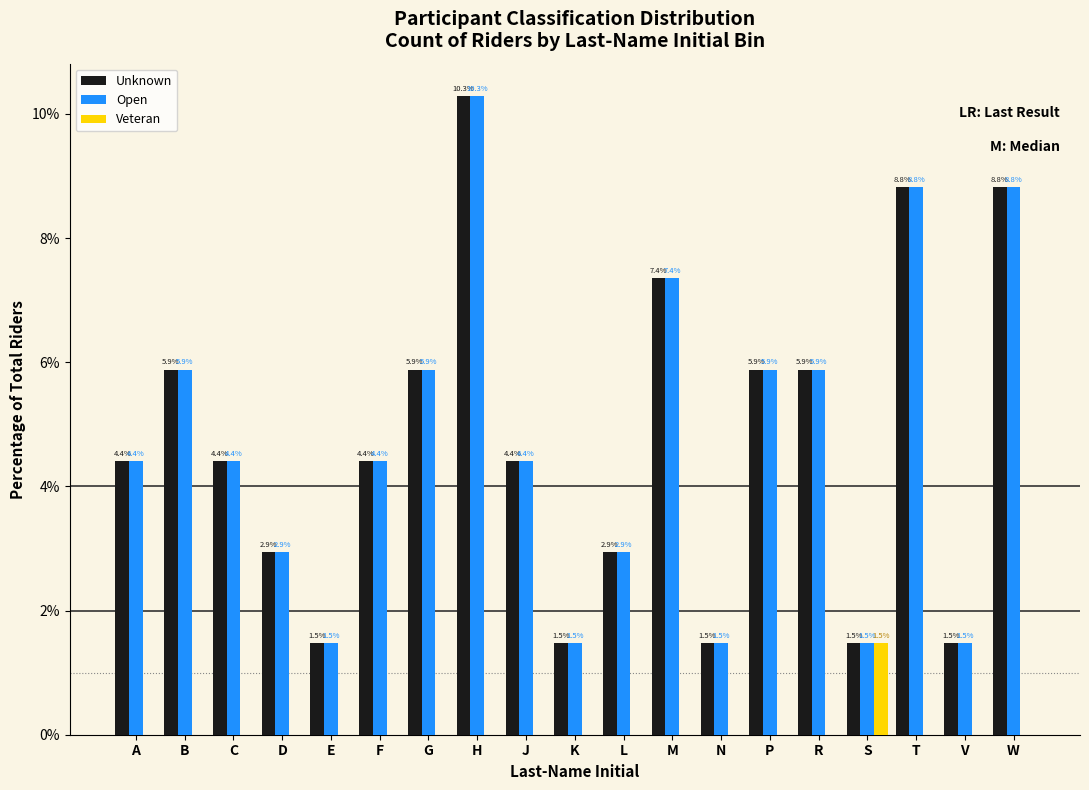

Reading left to right, extract all data points from this chart.

Unknown: A=4.4	B=5.9	C=4.4	D=2.9	E=1.5	F=4.4	G=5.9	H=10.3	J=4.4	K=1.5	L=2.9	M=7.4	N=1.5	P=5.9	R=5.9	S=1.5	T=8.8	V=1.5	W=8.8
Open: A=4.4	B=5.9	C=4.4	D=2.9	E=1.5	F=4.4	G=5.9	H=10.3	J=4.4	K=1.5	L=2.9	M=7.4	N=1.5	P=5.9	R=5.9	S=1.5	T=8.8	V=1.5	W=8.8
Veteran: A=0.0	B=0.0	C=0.0	D=0.0	E=0.0	F=0.0	G=0.0	H=0.0	J=0.0	K=0.0	L=0.0	M=0.0	N=0.0	P=0.0	R=0.0	S=1.5	T=0.0	V=0.0	W=0.0